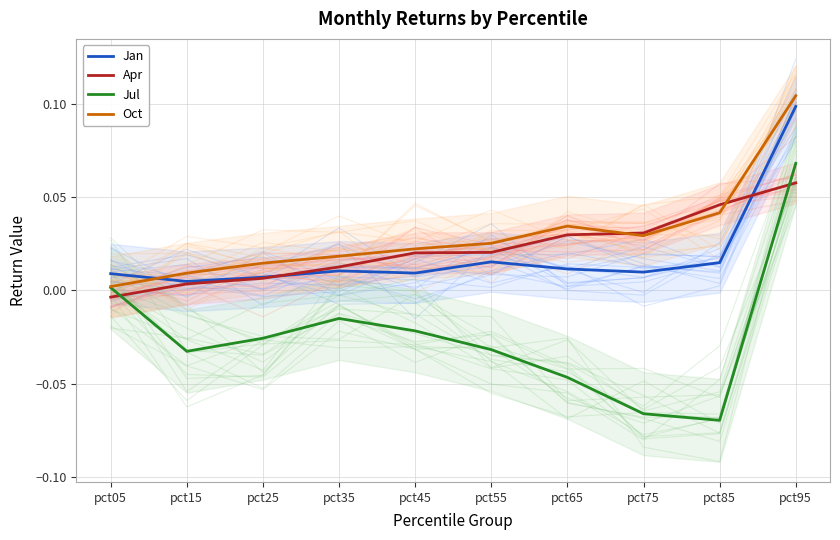

Reading right to left, what are all the values shown in this chart?

Jan: pct95=0.1	pct85=0.0	pct75=0.0	pct65=0.0	pct55=0.0	pct45=0.0	pct35=0.0	pct25=0.0	pct15=0.0	pct05=0.0
Apr: pct95=0.1	pct85=0.0	pct75=0.0	pct65=0.0	pct55=0.0	pct45=0.0	pct35=0.0	pct25=0.0	pct15=0.0	pct05=-0.0
Jul: pct95=0.1	pct85=-0.1	pct75=-0.1	pct65=-0.0	pct55=-0.0	pct45=-0.0	pct35=-0.0	pct25=-0.0	pct15=-0.0	pct05=0.0
Oct: pct95=0.1	pct85=0.0	pct75=0.0	pct65=0.0	pct55=0.0	pct45=0.0	pct35=0.0	pct25=0.0	pct15=0.0	pct05=0.0